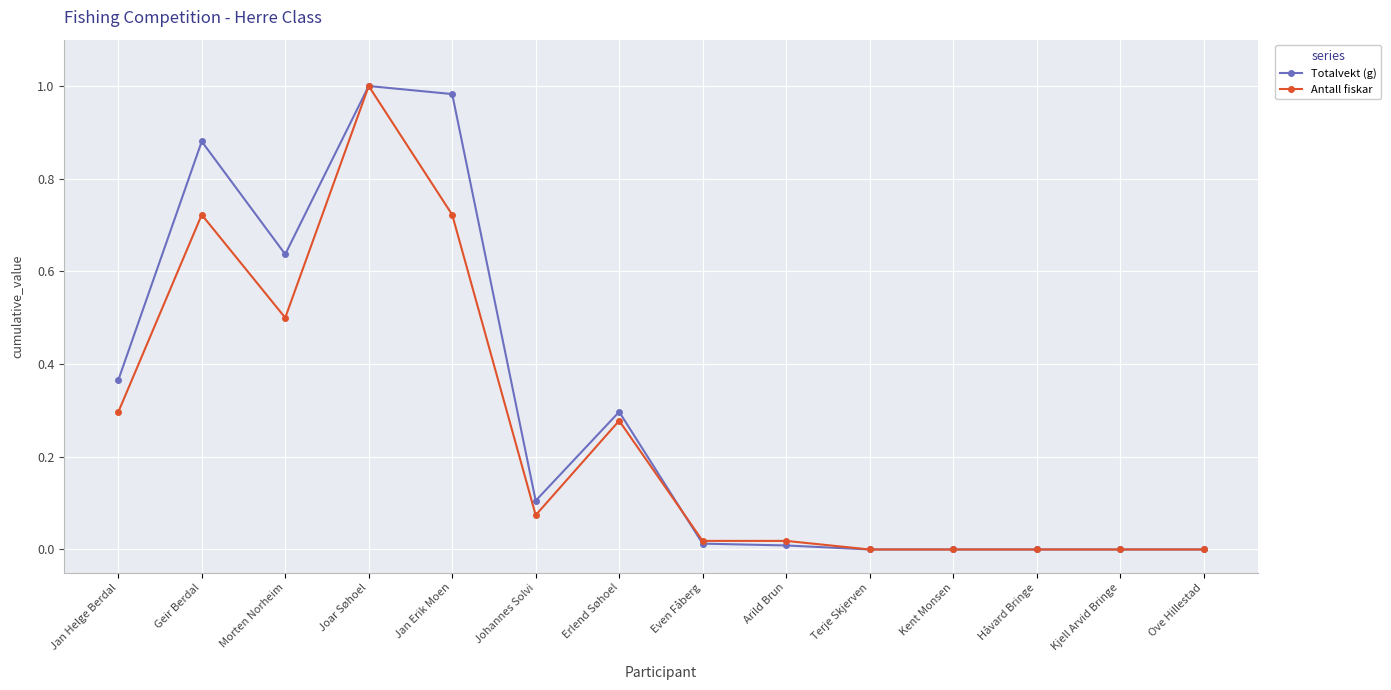

Rank the series by their average value, from highest to lowest.

Totalvekt (g), Antall fiskar